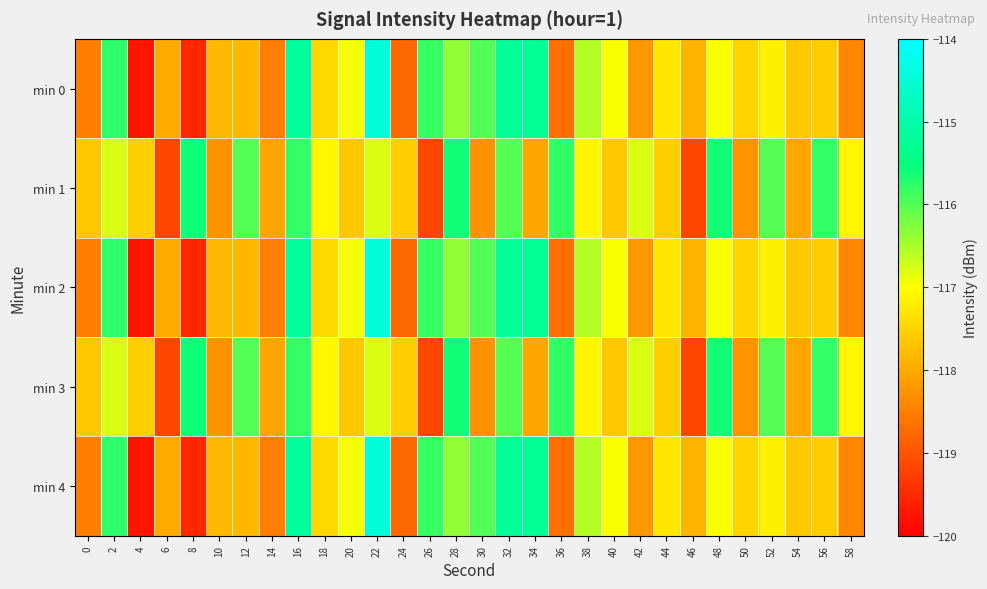

At 36, list the series in order from smallest to largest.

min 0, min 2, min 4, min 1, min 3